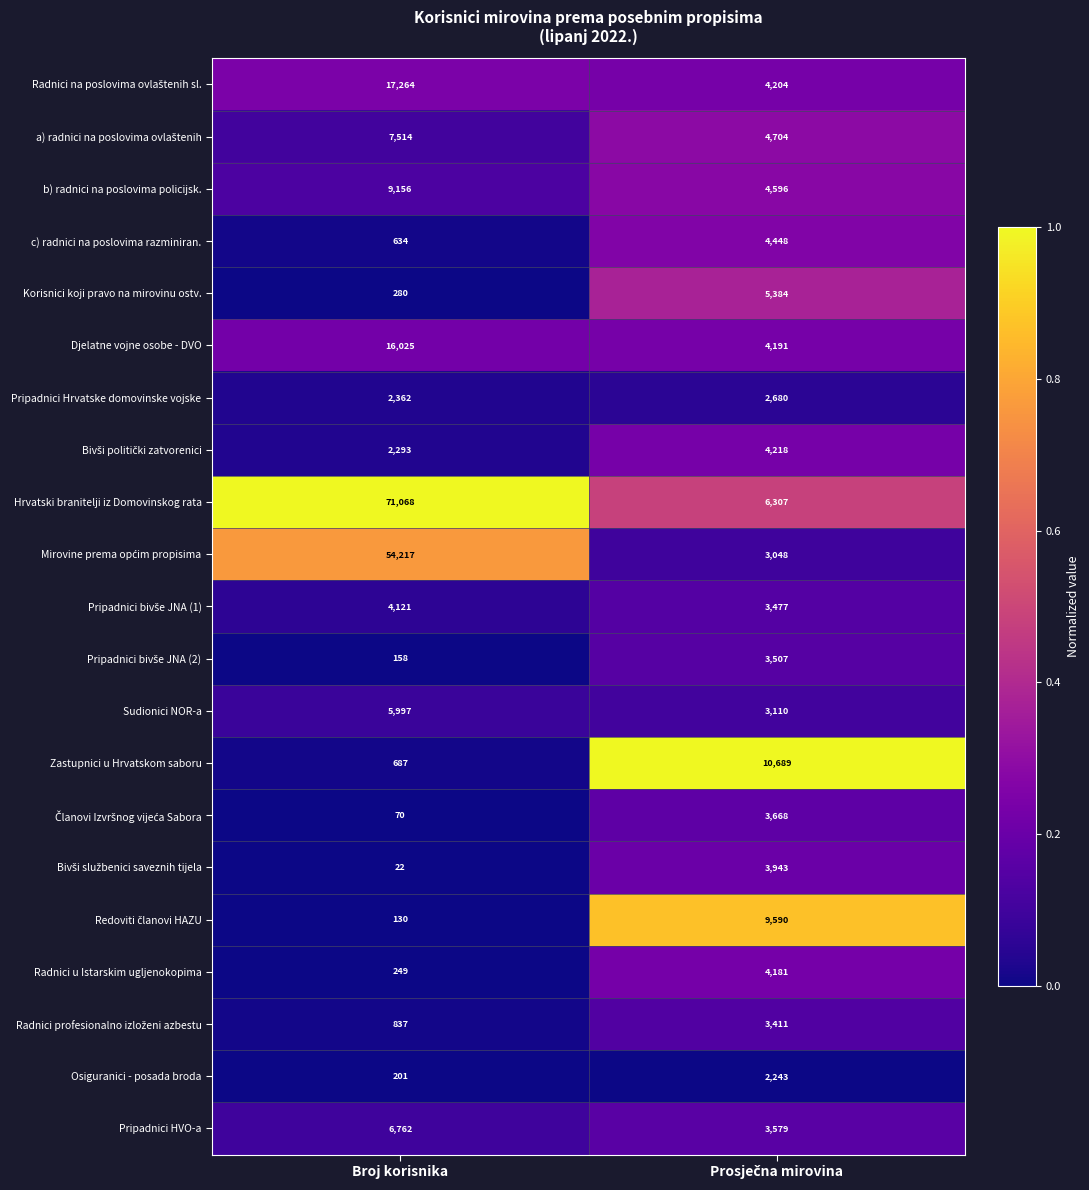

Which series has the largest range (max minus min)?

Hrvatski branitelji iz Domovinskog rata